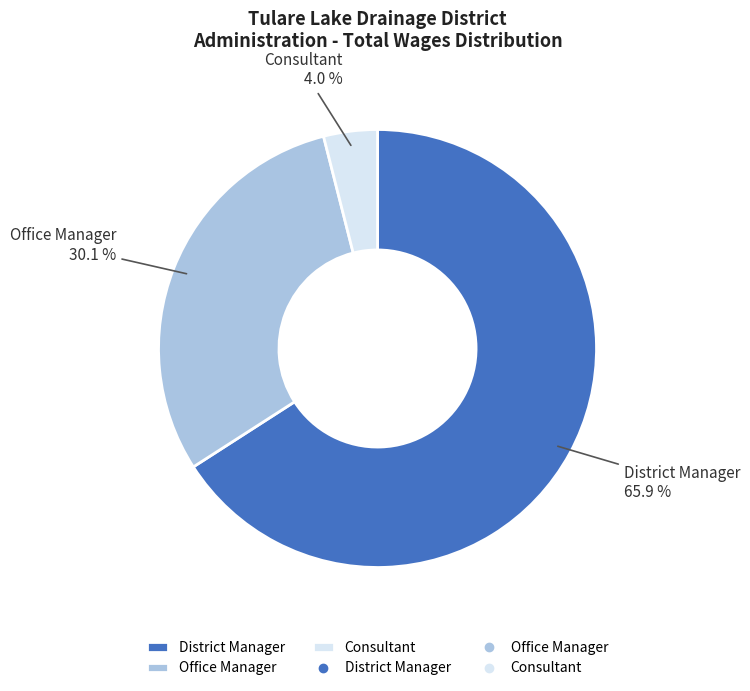

Between Office Manager and Consultant, which is larger?

Office Manager